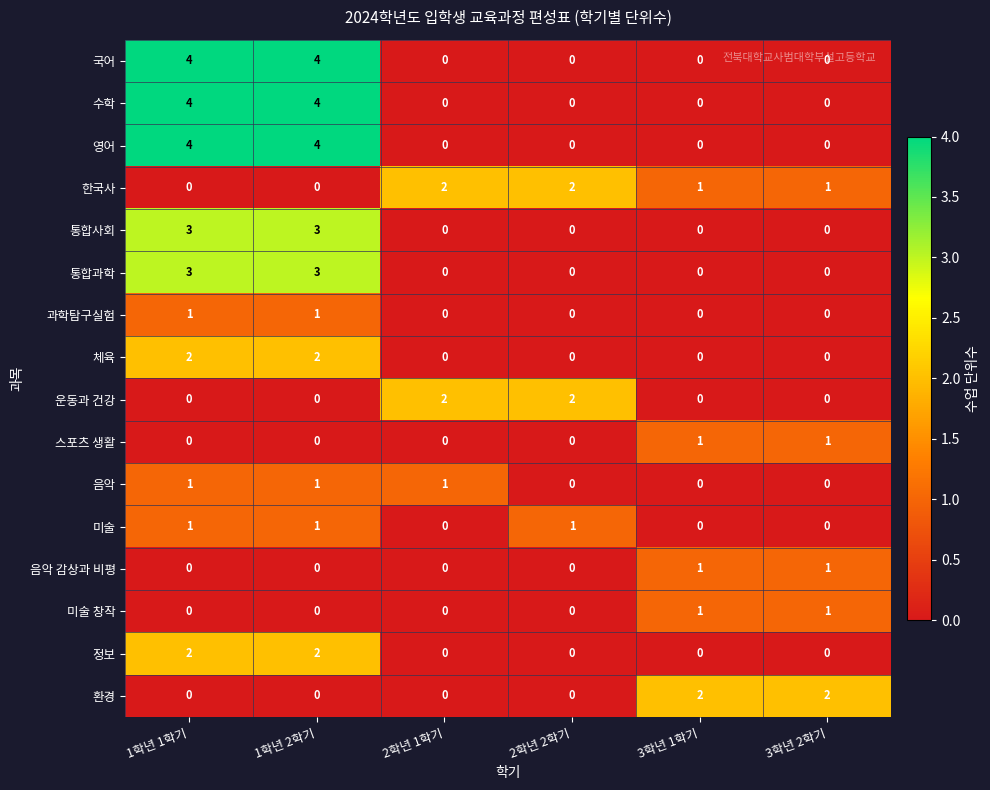

What is the difference between the highest and lowest values at 1학년 1학기?

4